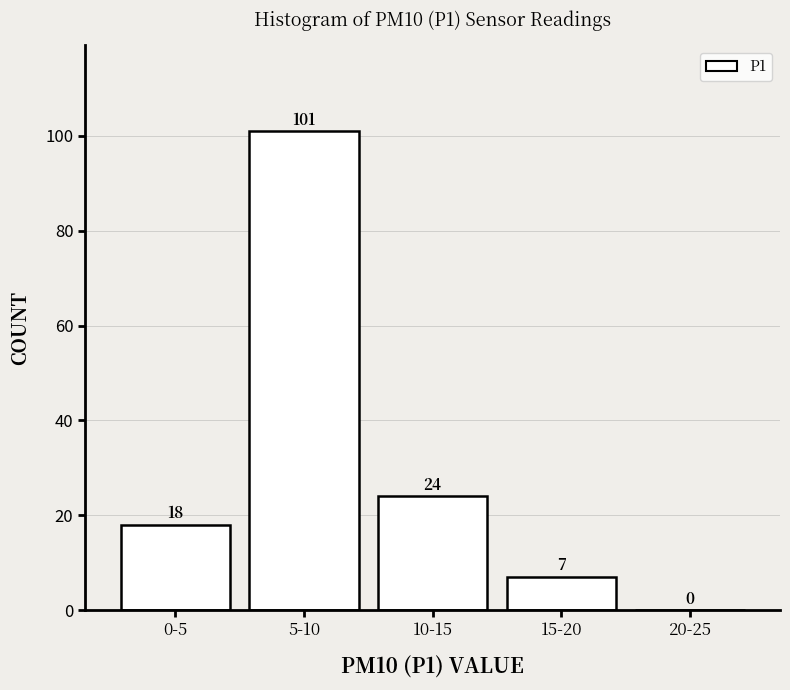

Reading left to right, what are all the values shown in this chart?

0-5=18	5-10=101	10-15=24	15-20=7	20-25=0